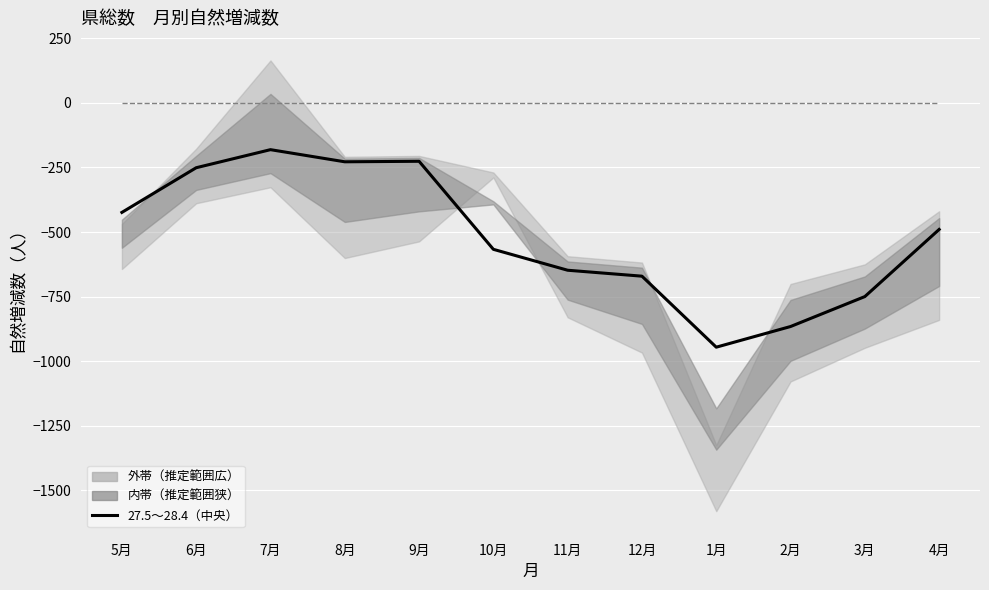

What is the greatest value displayed?

-181